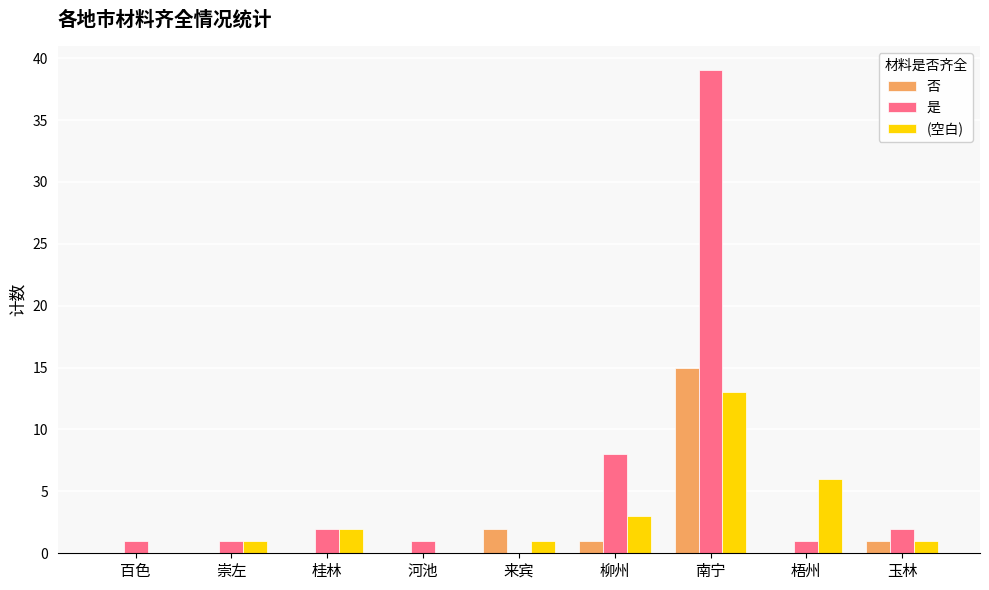

True or false: (空白) has a value of 4 at 河池.

False